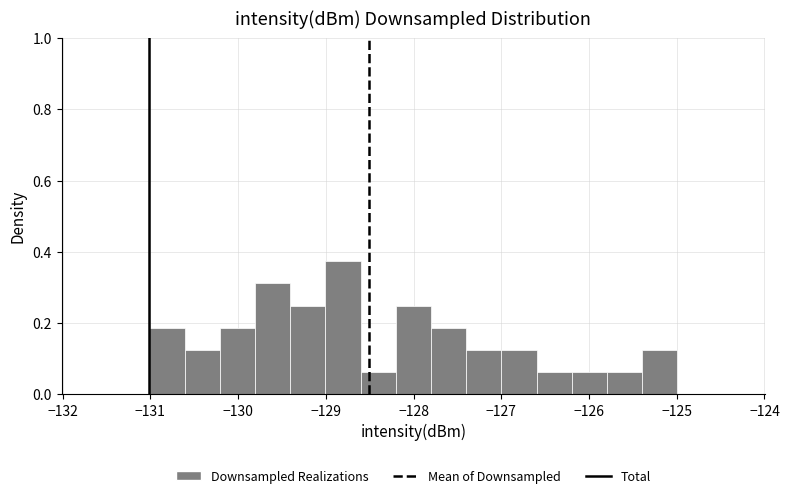

Reading left to right, list every bar in this chart as the range it spans on the x-axis followed by its height. Neither the bar edges nor the heights are printed on the chart, so give them approximately, as read against the axes.

-131.0 to -130.6: 0.18
-130.6 to -130.2: 0.12
-130.2 to -129.8: 0.18
-129.8 to -129.4: 0.32
-129.4 to -129.0: 0.24
-129.0 to -128.6: 0.38
-128.6 to -128.2: 0.06
-128.2 to -127.8: 0.24
-127.8 to -127.4: 0.18
-127.4 to -127.0: 0.12
-127.0 to -126.6: 0.12
-126.6 to -126.2: 0.06
-126.2 to -125.8: 0.06
-125.8 to -125.4: 0.06
-125.4 to -125.0: 0.12